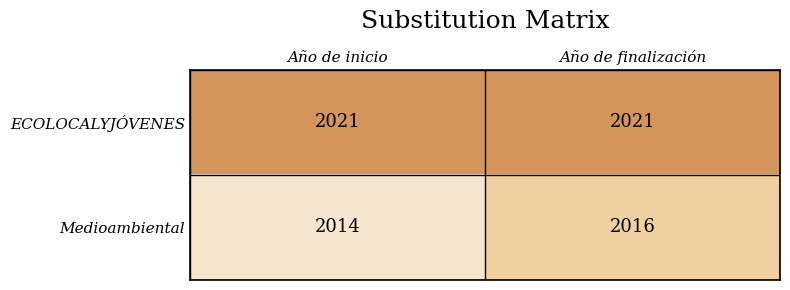

The Medioambiental series shows 2016 at Año de finalización. True or false?

True